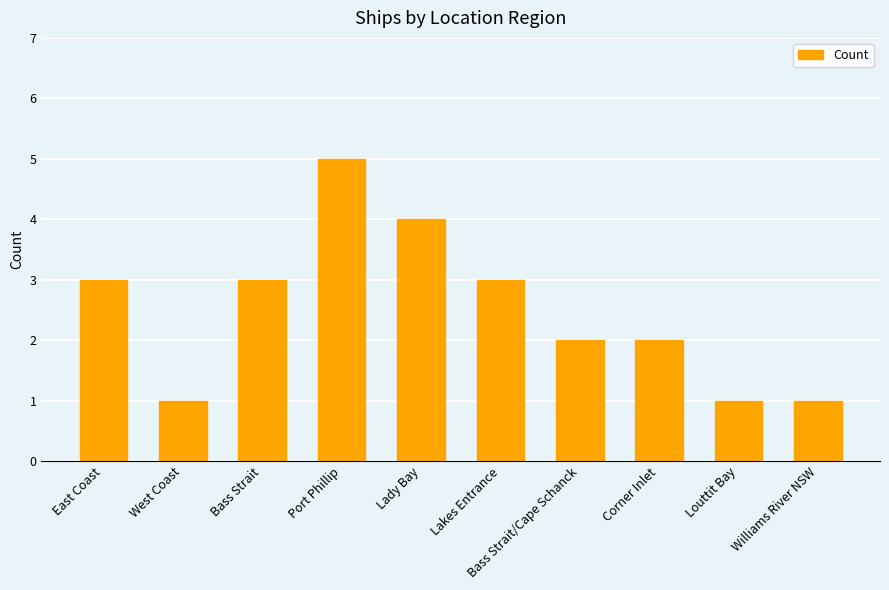

Is it true that the value at East Coast is 5?

False